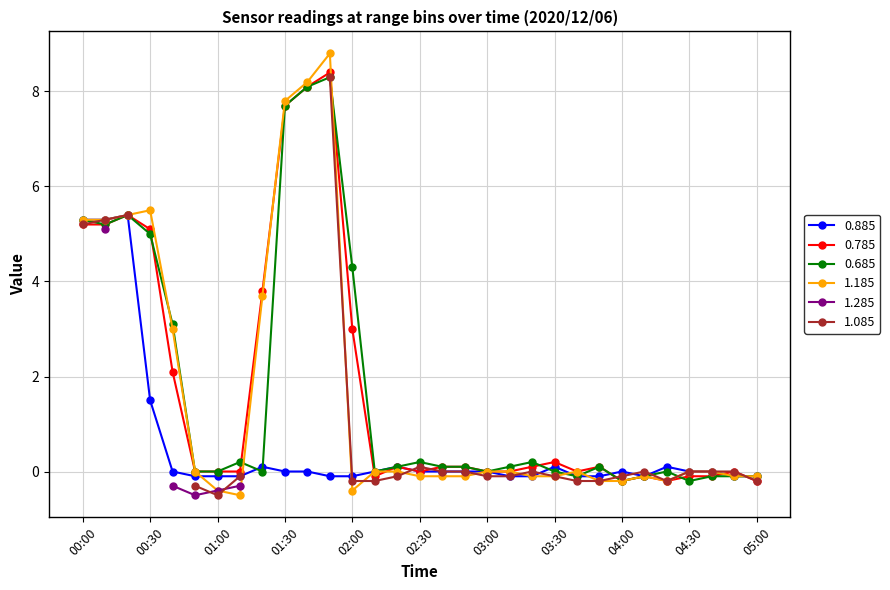

What is the lowest value of the 1.185 series?

-0.5